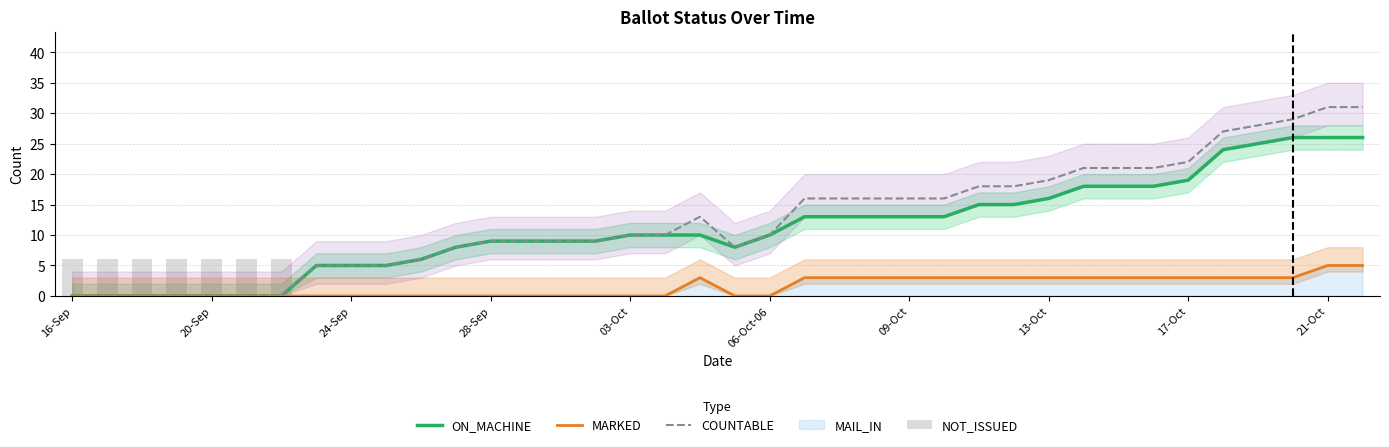

Reading left to right, extract all data points from this chart.

ON_MACHINE: 0	0	0	0	0	0	0	5	5	5	6	8	9	9	9	9	10	10	10	8	10	13	13	13	13	13	15	15	16	18	18	18	19	24	25	26	26	26
MARKED: 0	0	0	0	0	0	0	0	0	0	0	0	0	0	0	0	0	0	3	0	0	3	3	3	3	3	3	3	3	3	3	3	3	3	3	3	5	5
COUNTABLE: 0	0	0	0	0	0	0	5	5	5	6	8	9	9	9	9	10	10	13	8	10	16	16	16	16	16	18	18	19	21	21	21	22	27	28	29	31	31
NOT_ISSUED: 6	6	6	6	6	6	6	0	0	0	0	0	0	0	0	0	0	0	0	0	0	0	0	0	0	0	0	0	0	0	0	0	0	0	0	0	0	0